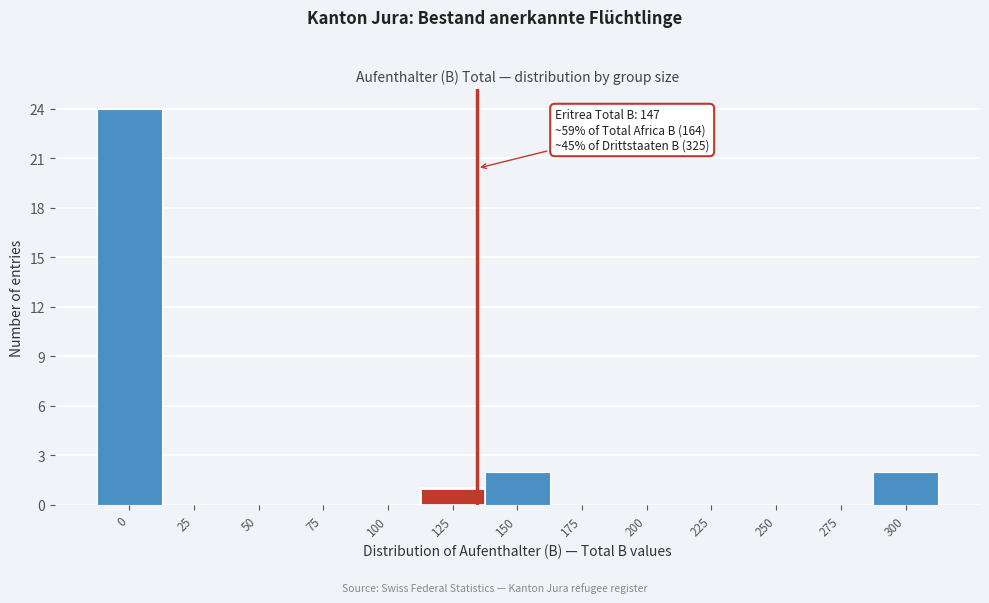

Reading right to left, transcribe all the data shown in this chart.

300=2	275=0	250=0	225=0	200=0	175=0	150=2	125=1	100=0	75=0	50=0	25=0	0=24